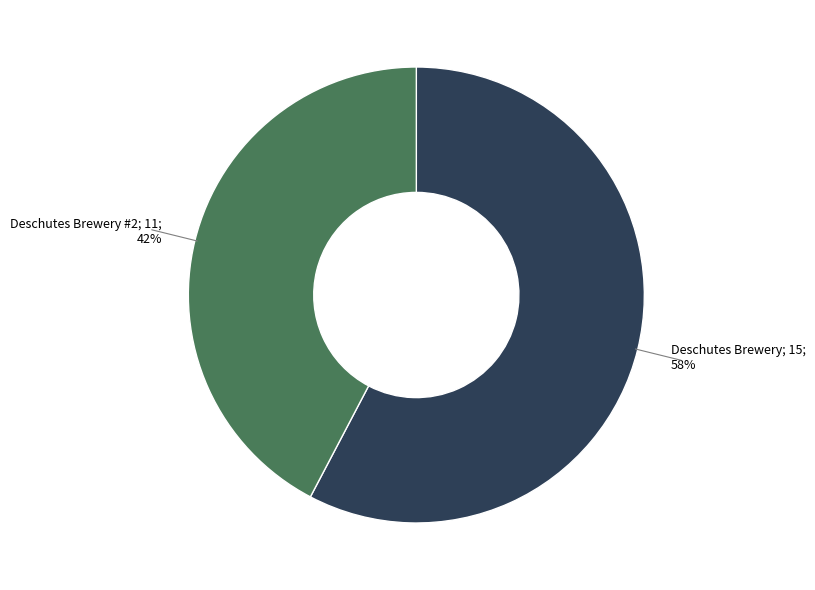

Is there a majority slice in this chart?

Yes